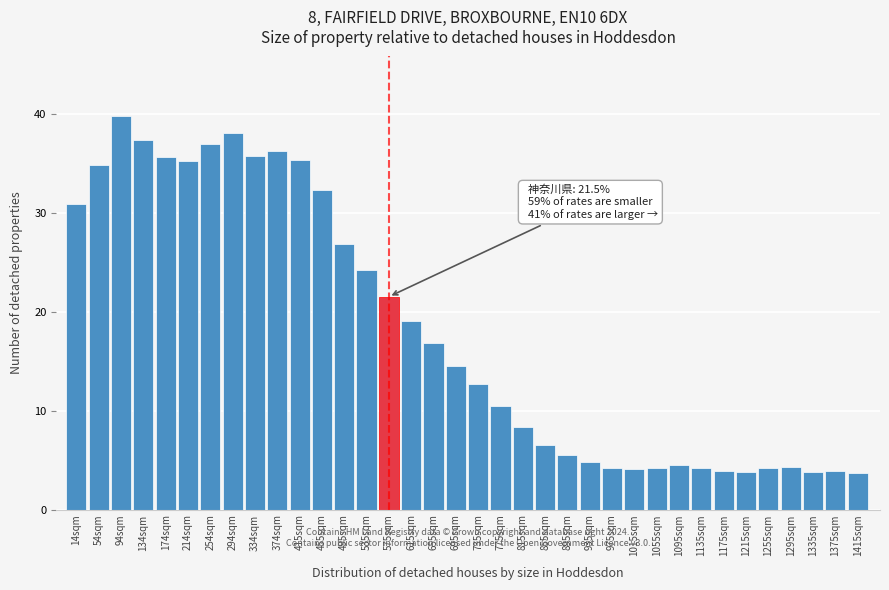

What is the label of the 16th bar from the left?

615sqm